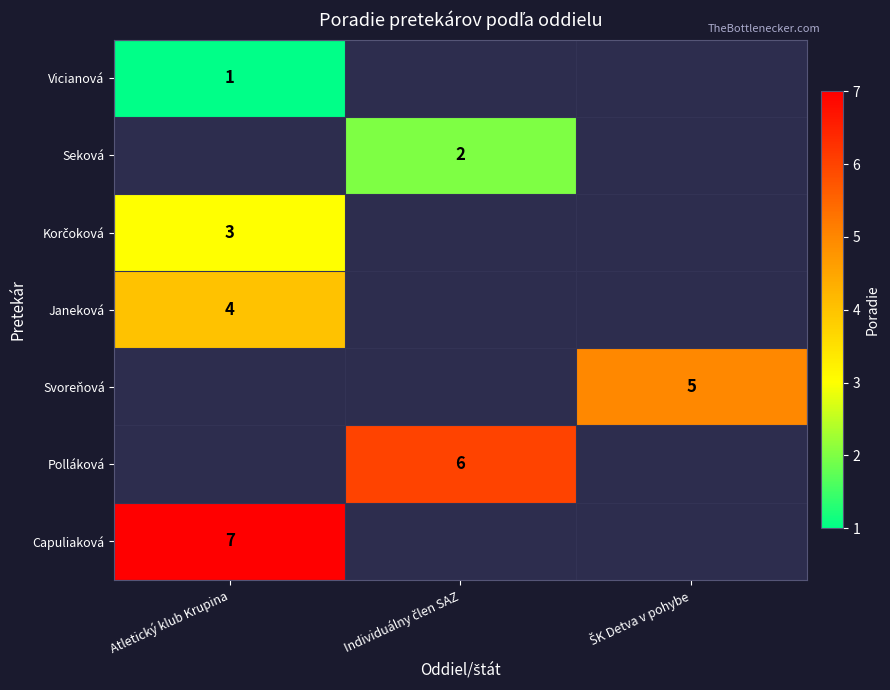

What is the smallest value displayed?

1.0